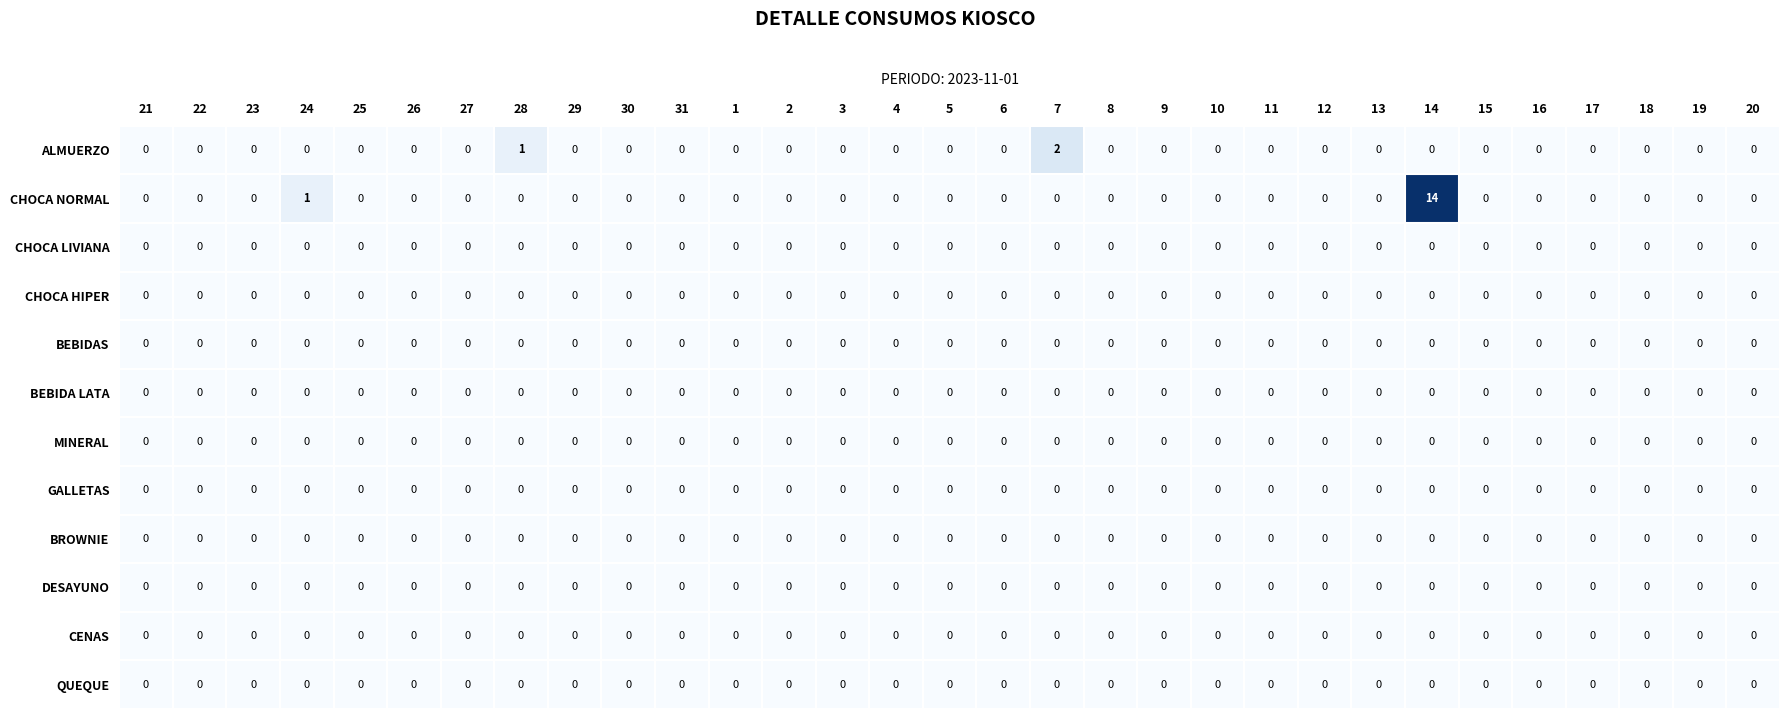

At which category is the sum across all series the highest?

14